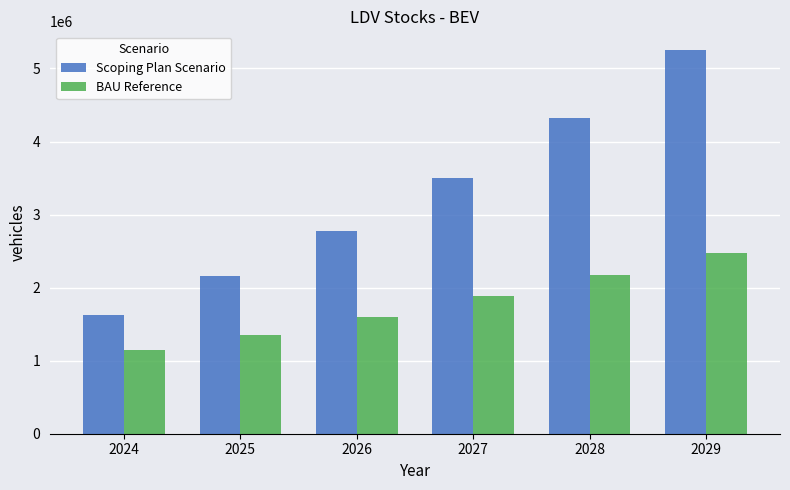

At which category is the sum across all series the highest?

2029